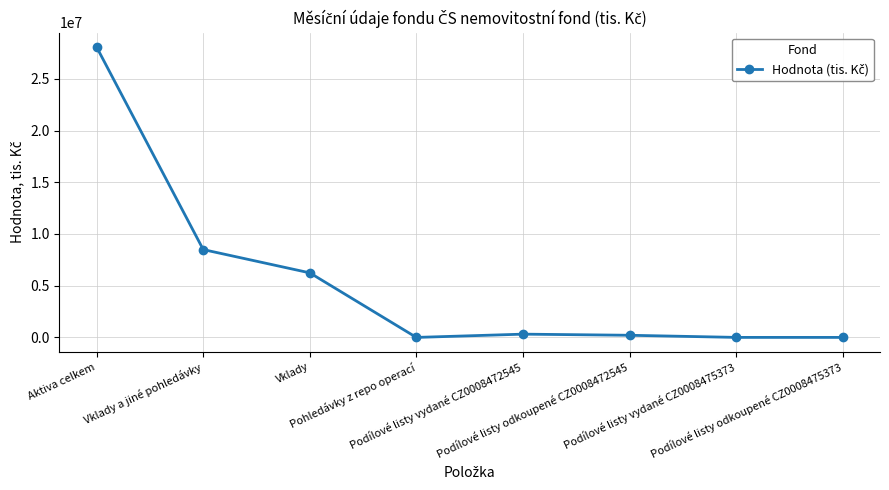

What is the greatest value displayed?

28057350